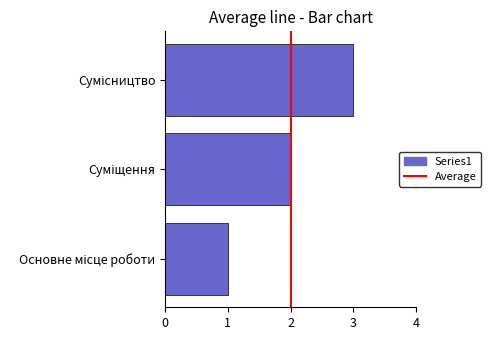

What is the greatest value displayed?

3